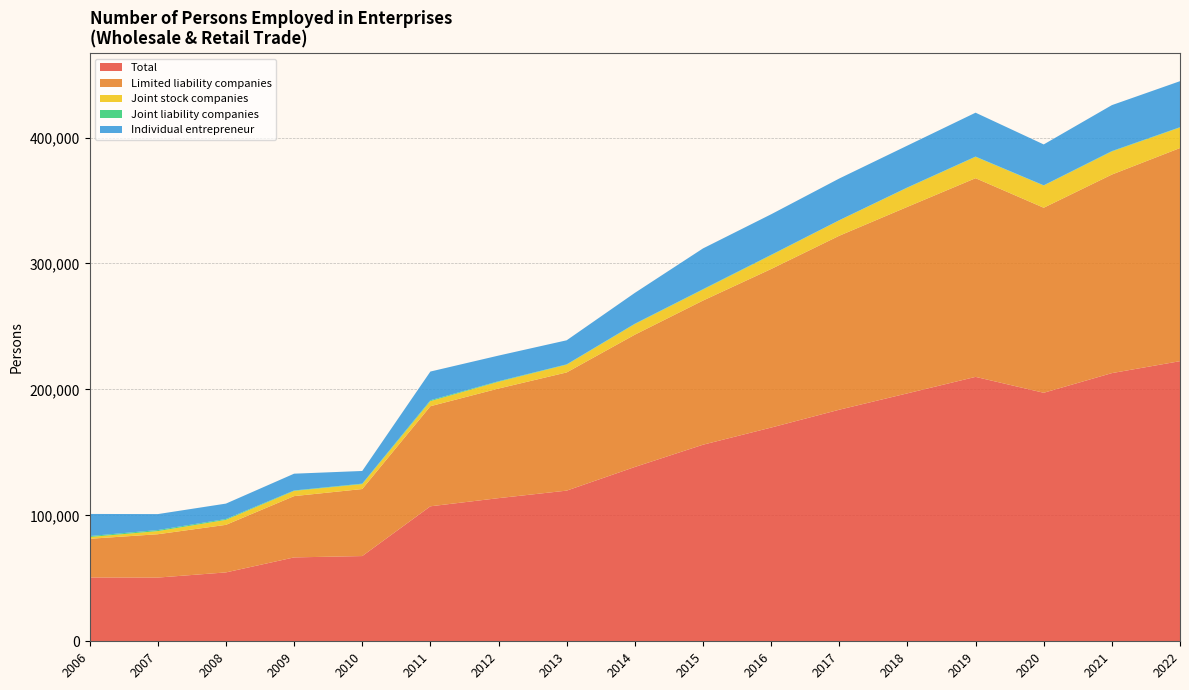

Reading left to right, what are all the values shown in this chart?

Total: 2006=50680	2007=50591	2008=54696	2009=66609	2010=67672	2011=107190	2012=113662	2013=119638	2014=138411	2015=156089	2016=169699	2017=183884	2018=196883	2019=209953	2020=197335	2021=212942	2022=222427
Limited liability companies: 2006=30708	2007=34418	2008=37764	2009=48669	2010=53225	2011=79472	2012=87028	2013=93849	2014=105046	2015=114460	2016=125903	2017=138142	2018=148084	2019=157776	2020=146927	2021=157670	2022=169247
Joint stock companies: 2006=1411	2007=2497	2008=3967	2009=4139	2010=3910	2011=4025	2012=5370	2013=6159	2014=8434	2015=8724	2016=10967	2017=12224	2018=15204	2019=16951	2020=17628	2021=18331	2022=16303
Joint liability companies: 2006=750	2007=815	2008=673	2009=340	2010=378	2011=707	2012=431	2013=262	2014=278	2015=319	2016=305	2017=115	2018=233	2019=213	2020=186	2021=302	2022=244
Individual entrepreneur: 2006=17567	2007=12679	2008=12232	2009=13329	2010=10055	2011=22798	2012=20371	2013=19101	2014=24486	2015=32354	2016=32188	2017=33109	2018=33225	2019=34851	2020=32460	2021=36492	2022=36541